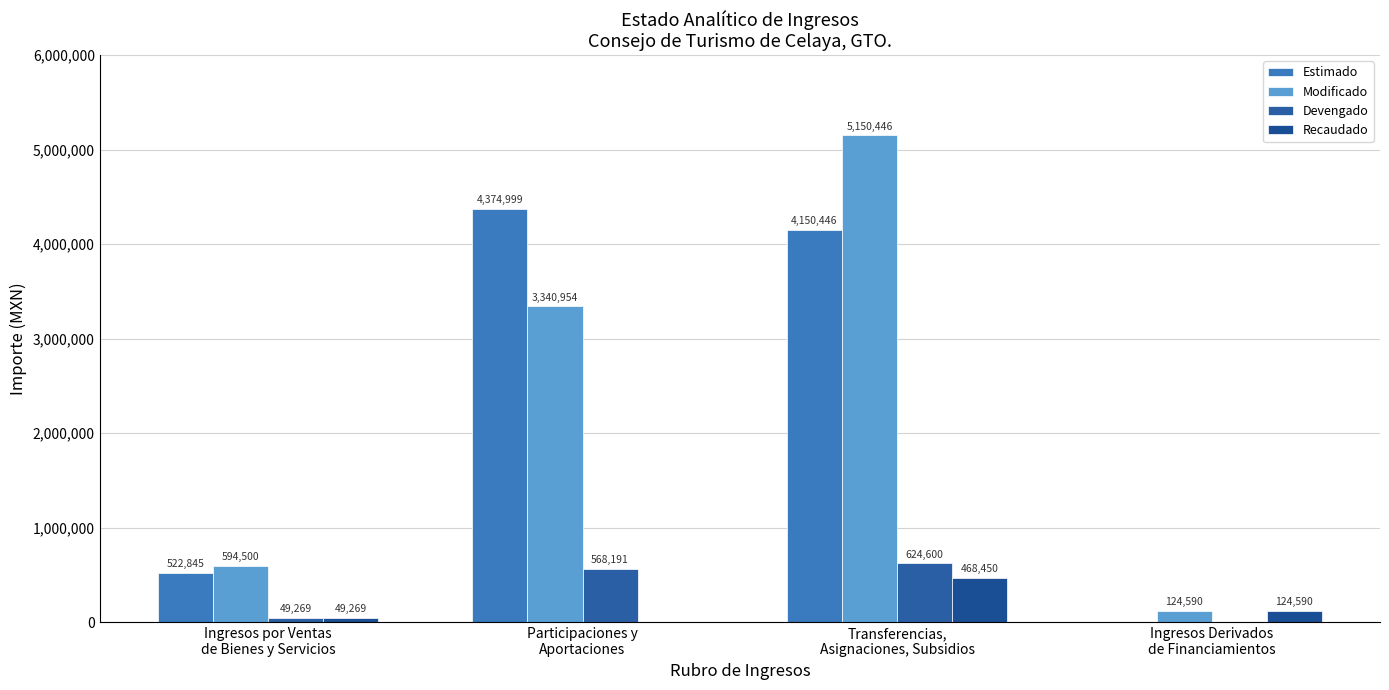

Is the value of Modificado at Ingresos Derivados
de Financiamientos greater than the value of Recaudado at Transferencias,
Asignaciones, Subsidios?

No